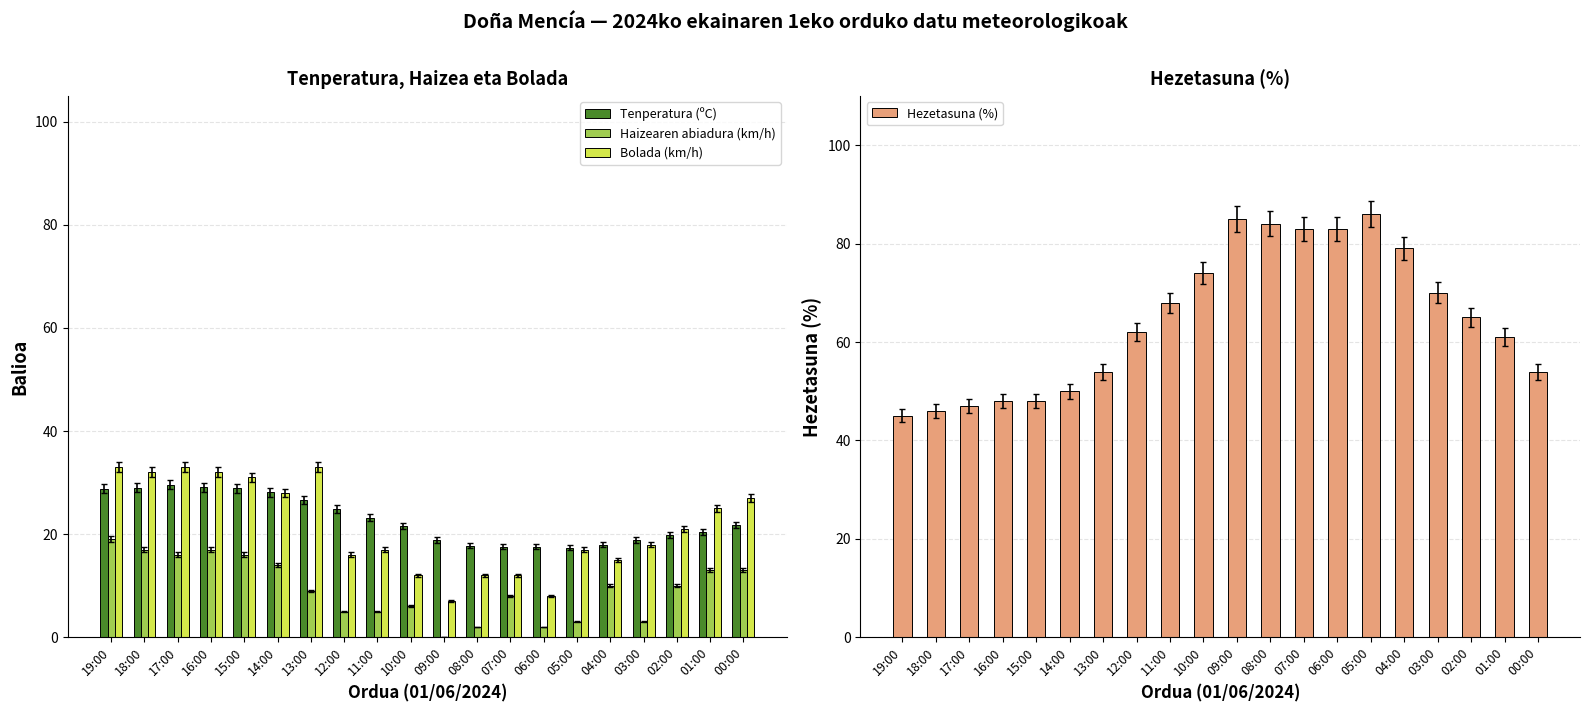

Which series has the largest range (max minus min)?

Hezetasuna (%)